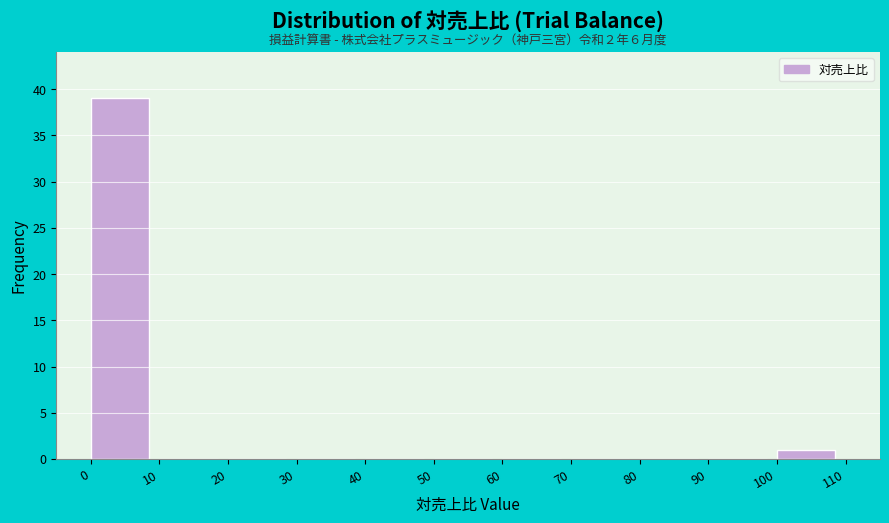

Which range on the x-axis has the tallest bar?

0 to 10